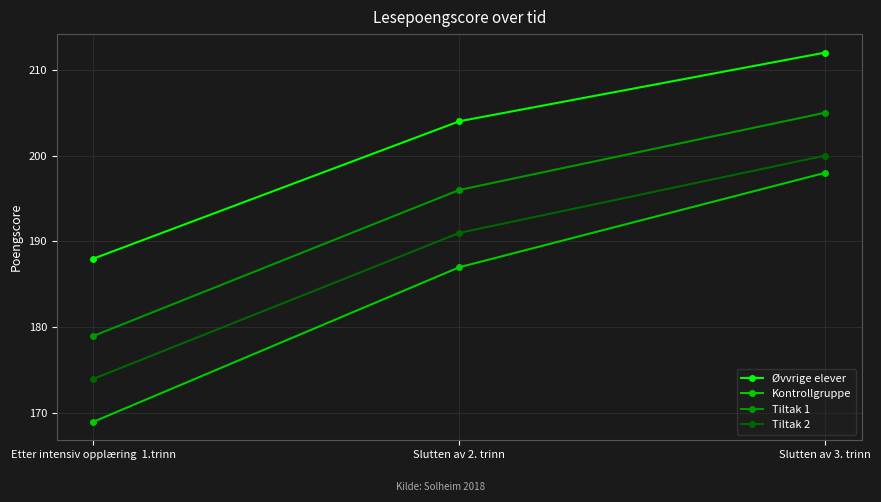

Is it true that Kontrollgruppe equals 169 at Etter intensiv opplæring  1.trinn?

True